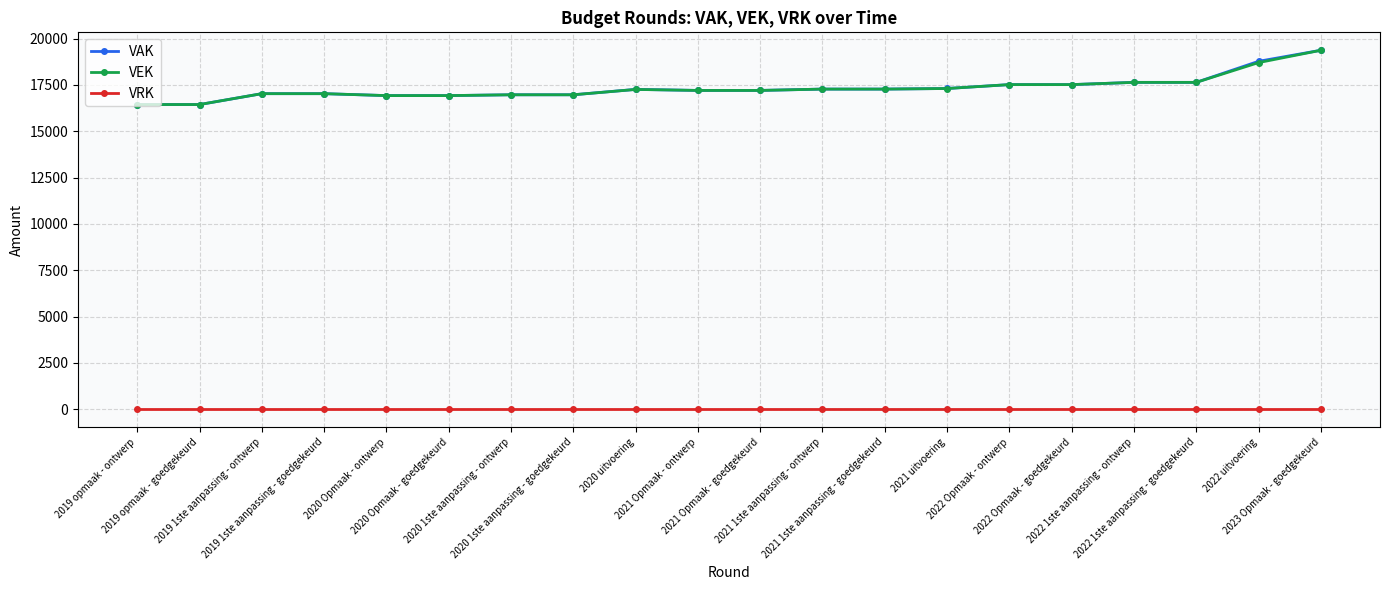

What is the total value across all series at 2019 opmaak - goedgekeurd?

32890